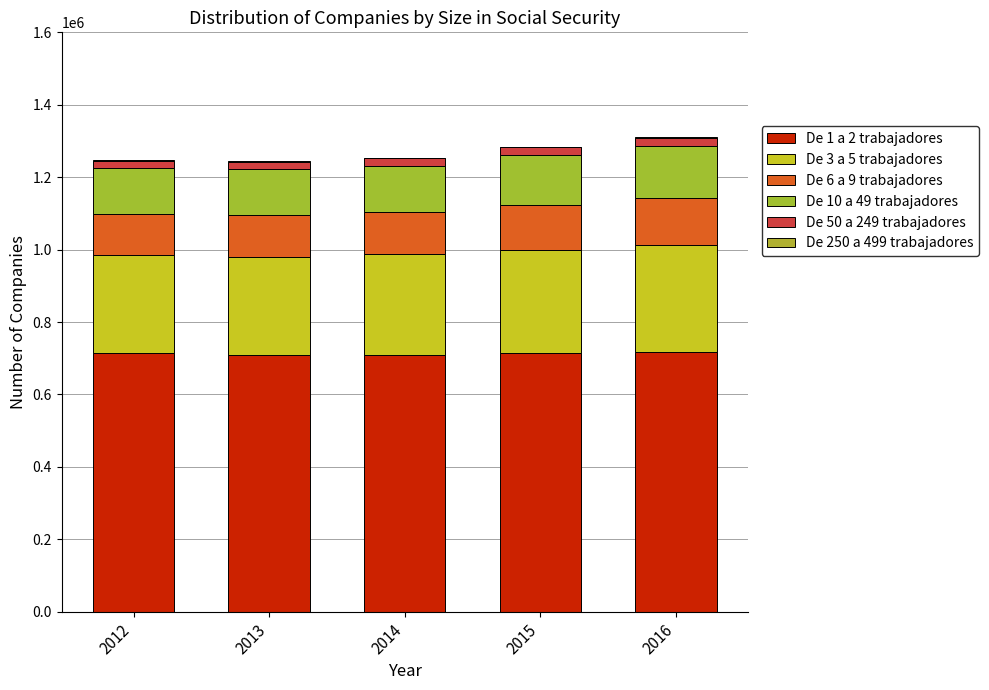

What is the total value across all series at 2014?

1253843